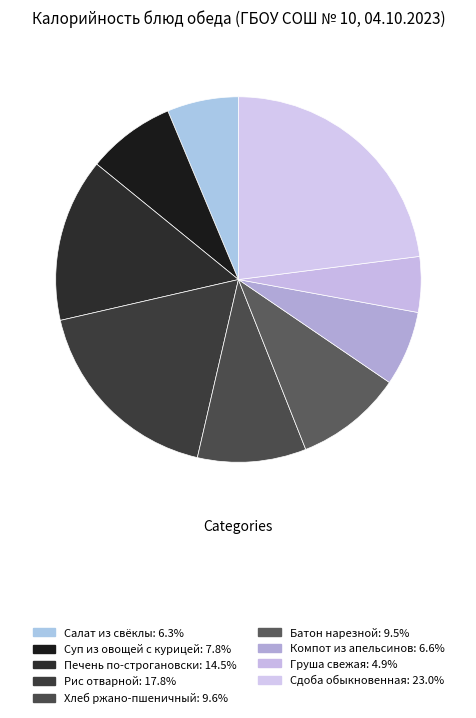

Does any single category account for the majority?

No